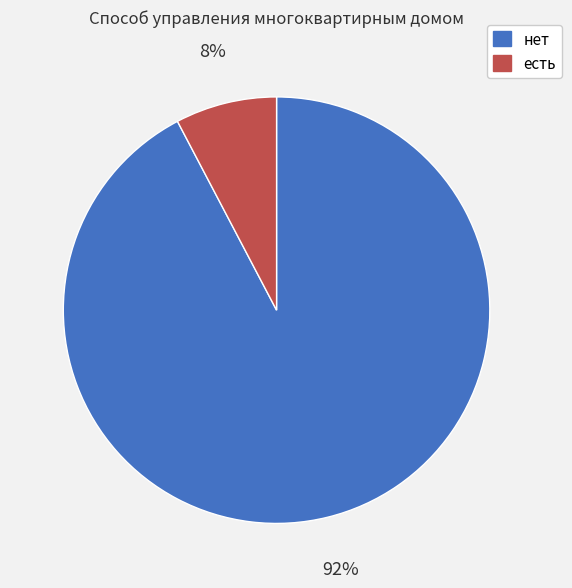

To the nearest percent, what is the combined percentage of нет and есть?

100%